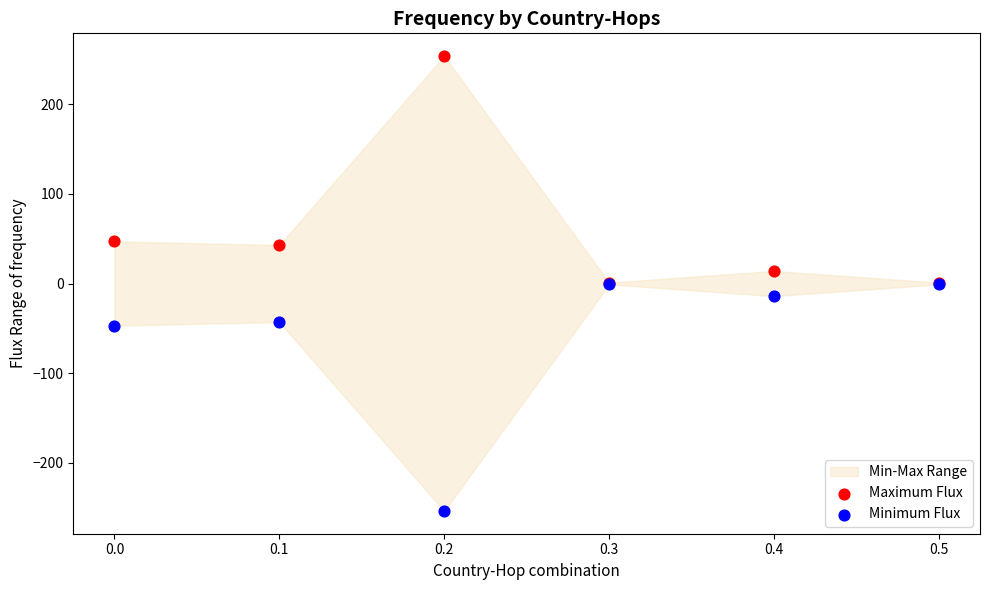

Which series has the widest spread of Y values?

Maximum Flux